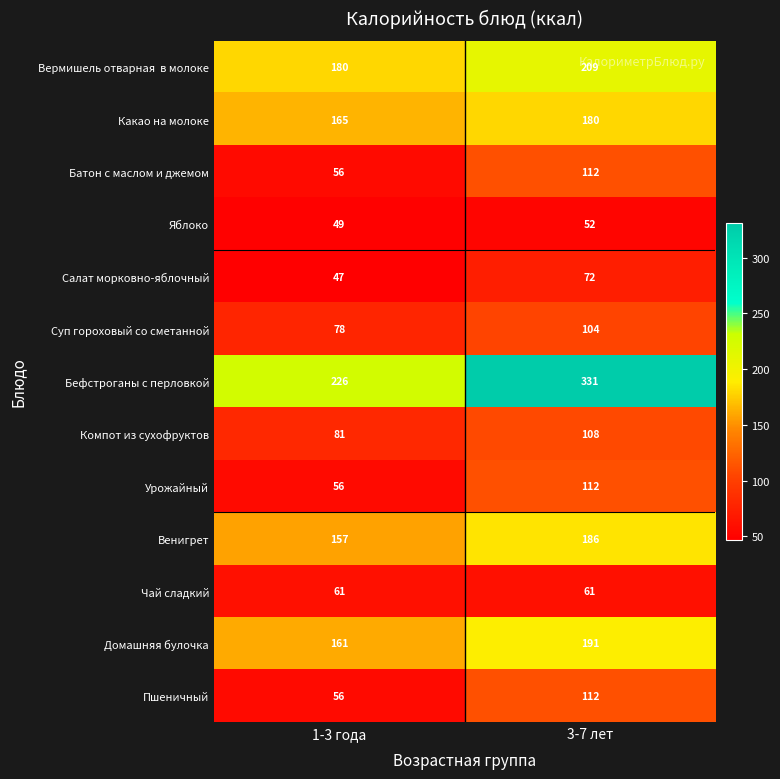

At how many categories does at least one series exceed 301?

1